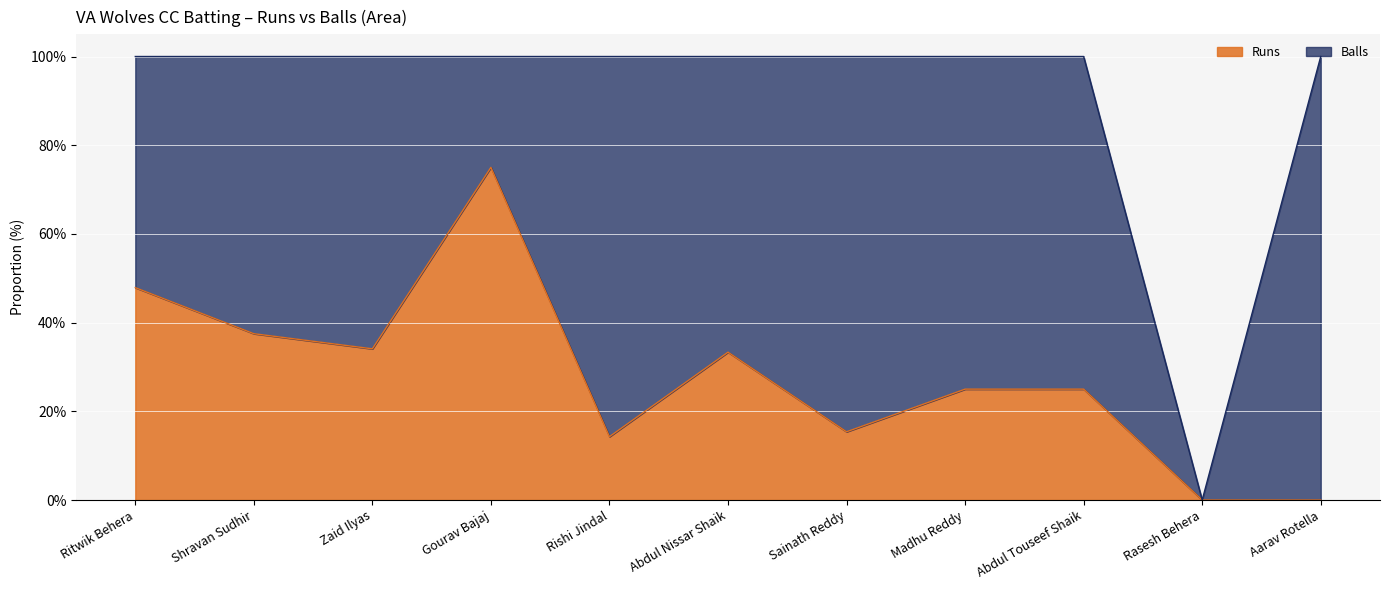

The Runs series shows 6 at Gourav Bajaj. True or false?

True